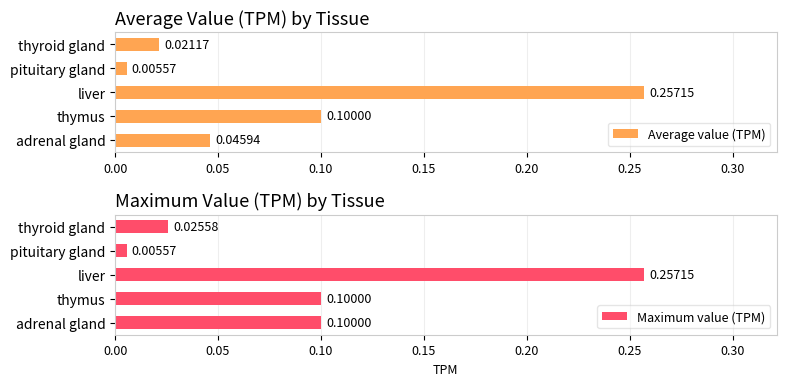

Which category has the highest value in the Maximum value (TPM) series?

liver